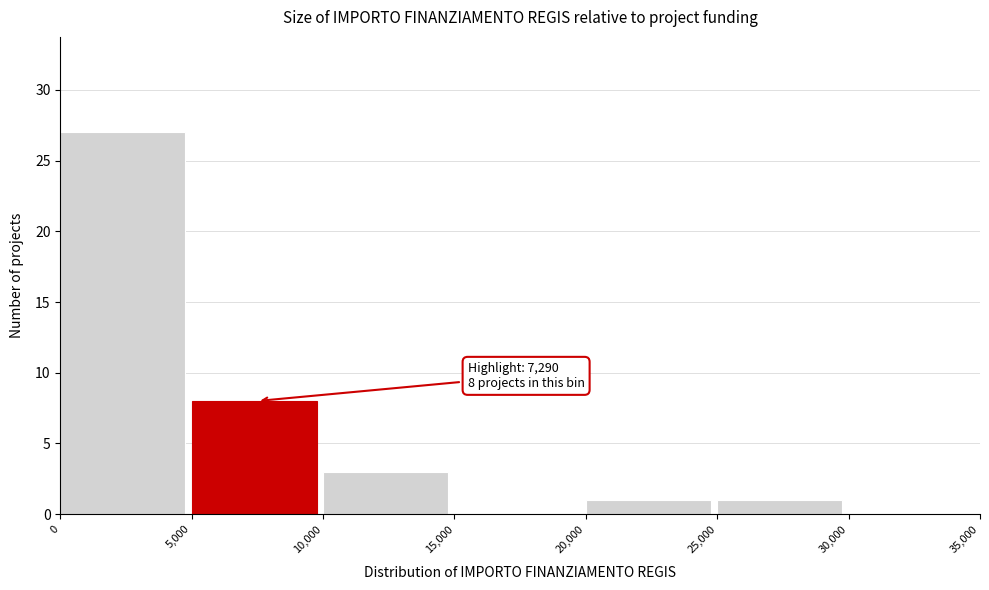

Over which range of the x-axis is the bar tallest?

0 to 5,000